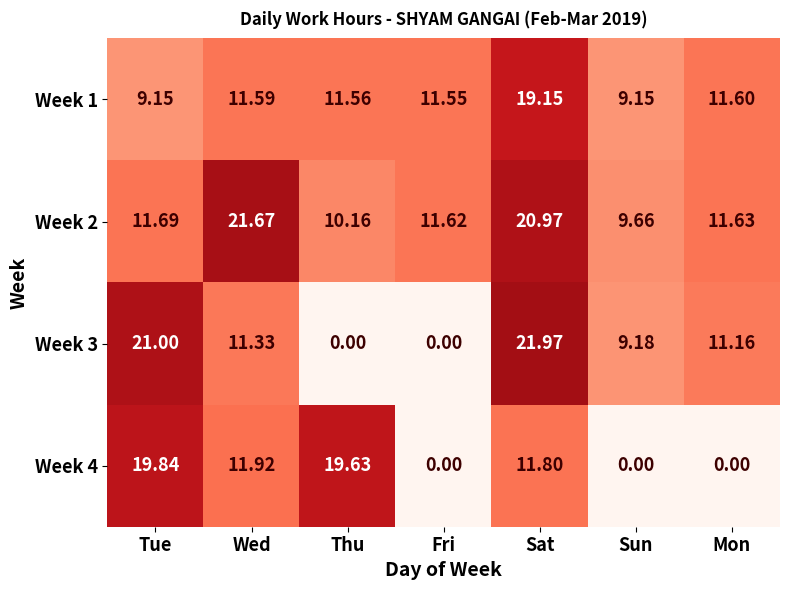

Is the value of Week 3 at Mon greater than the value of Week 2 at Wed?

No